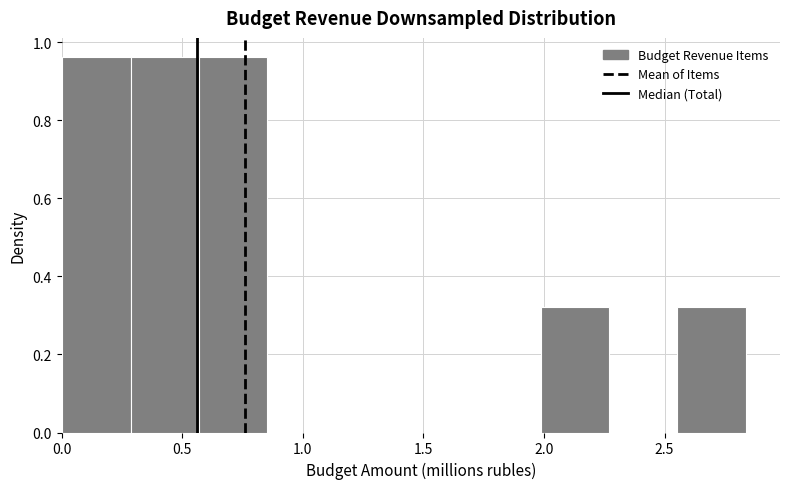

Reading left to right, transcribe this chart: for each bar, give the range it covers on the x-axis and its height. Neither the bar edges nor the heights are printed on the chart, so give them approximately, as read against the axes.

0.00 to 0.30: 0.96
0.30 to 0.55: 0.96
0.55 to 0.85: 0.96
0.85 to 1.15: 0
1.15 to 1.40: 0
1.40 to 1.70: 0
1.70 to 2.00: 0
2.00 to 2.25: 0.32
2.25 to 2.55: 0
2.55 to 2.85: 0.32